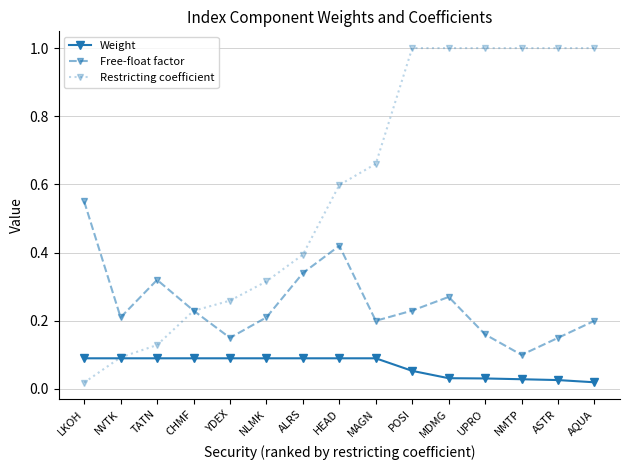

What position from the left is POSI?

10